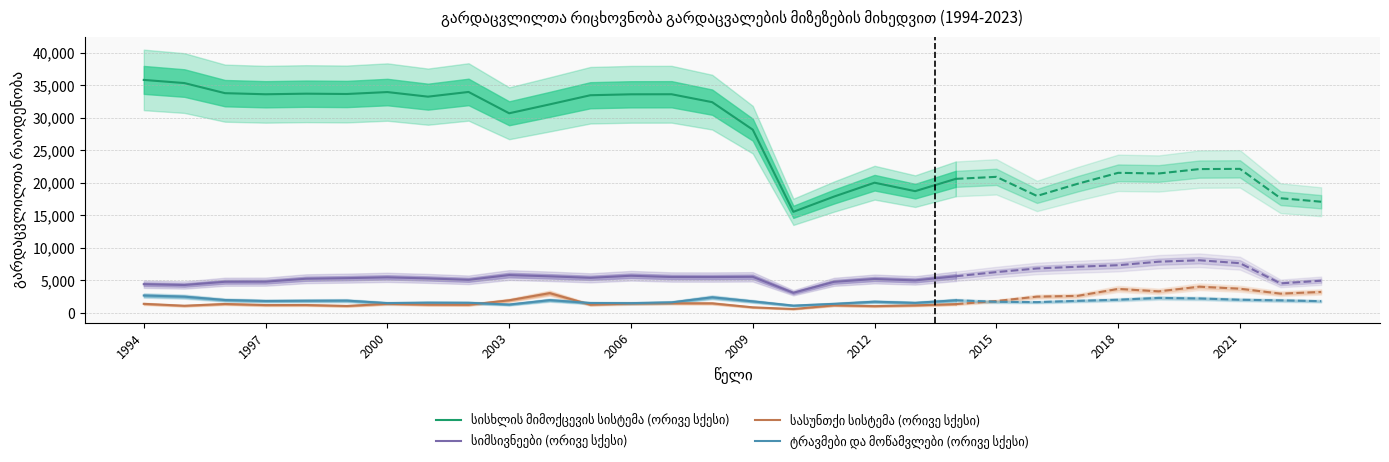

The ტრავმები და მოწამვლები (ორივე სქესი) series shows 698 at 2006. True or false?

False